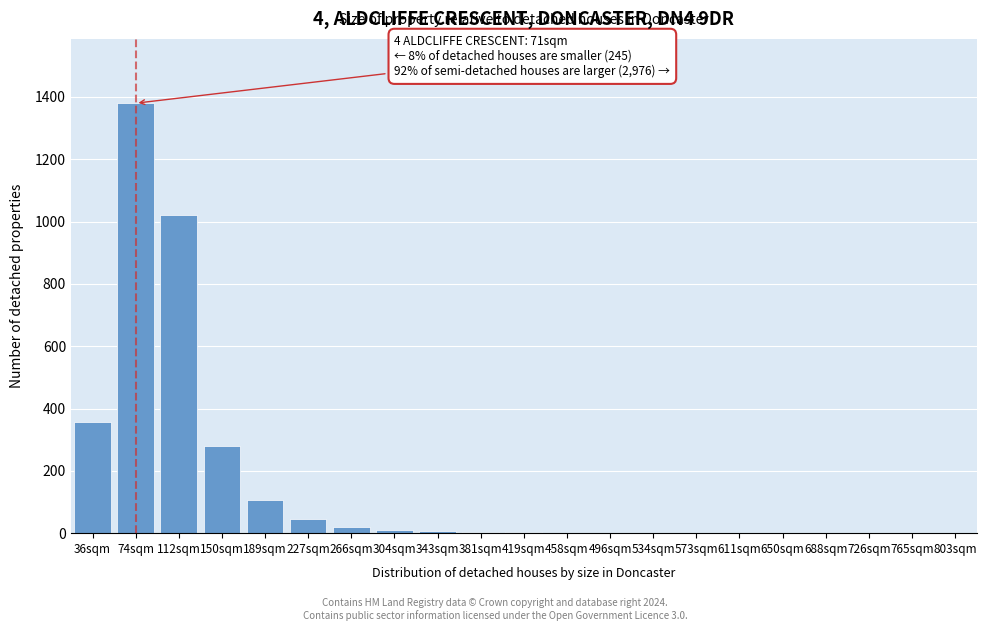

Which label corresponds to the largest value in the chart?

74sqm